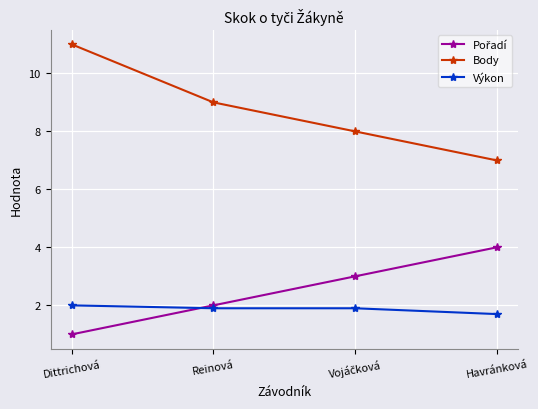

The Body series shows 11.0 at Dittrichová. True or false?

True